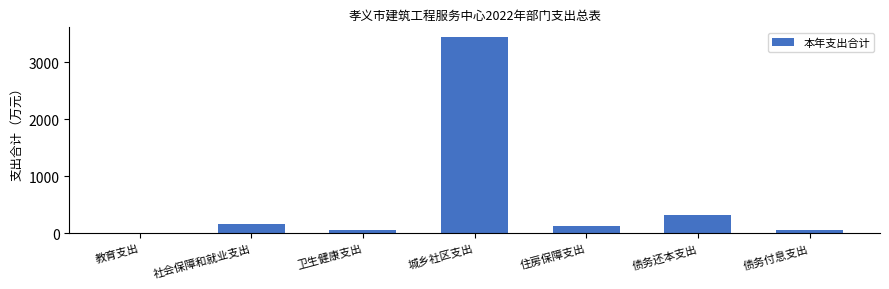

What is the sum of all values?

4157.7